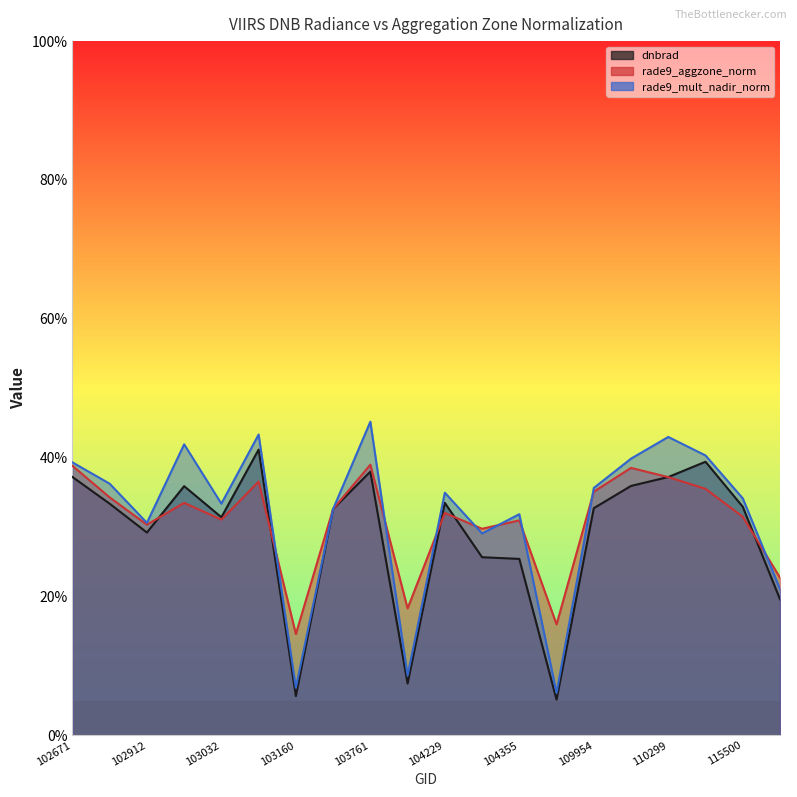

How many intersections are there between dnbrad and rade9_aggzone_norm?

8